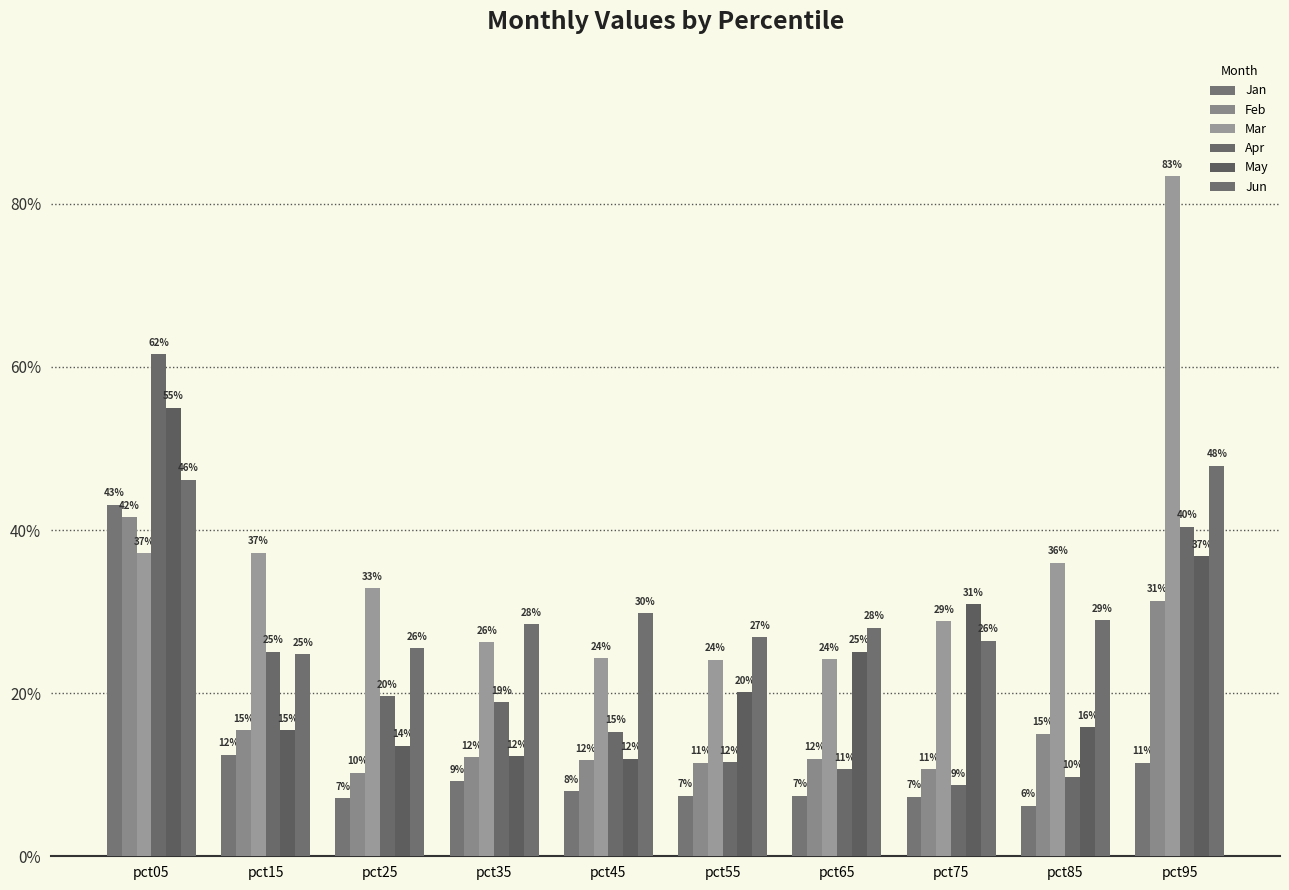

Does the chart contain stacked bars?

No